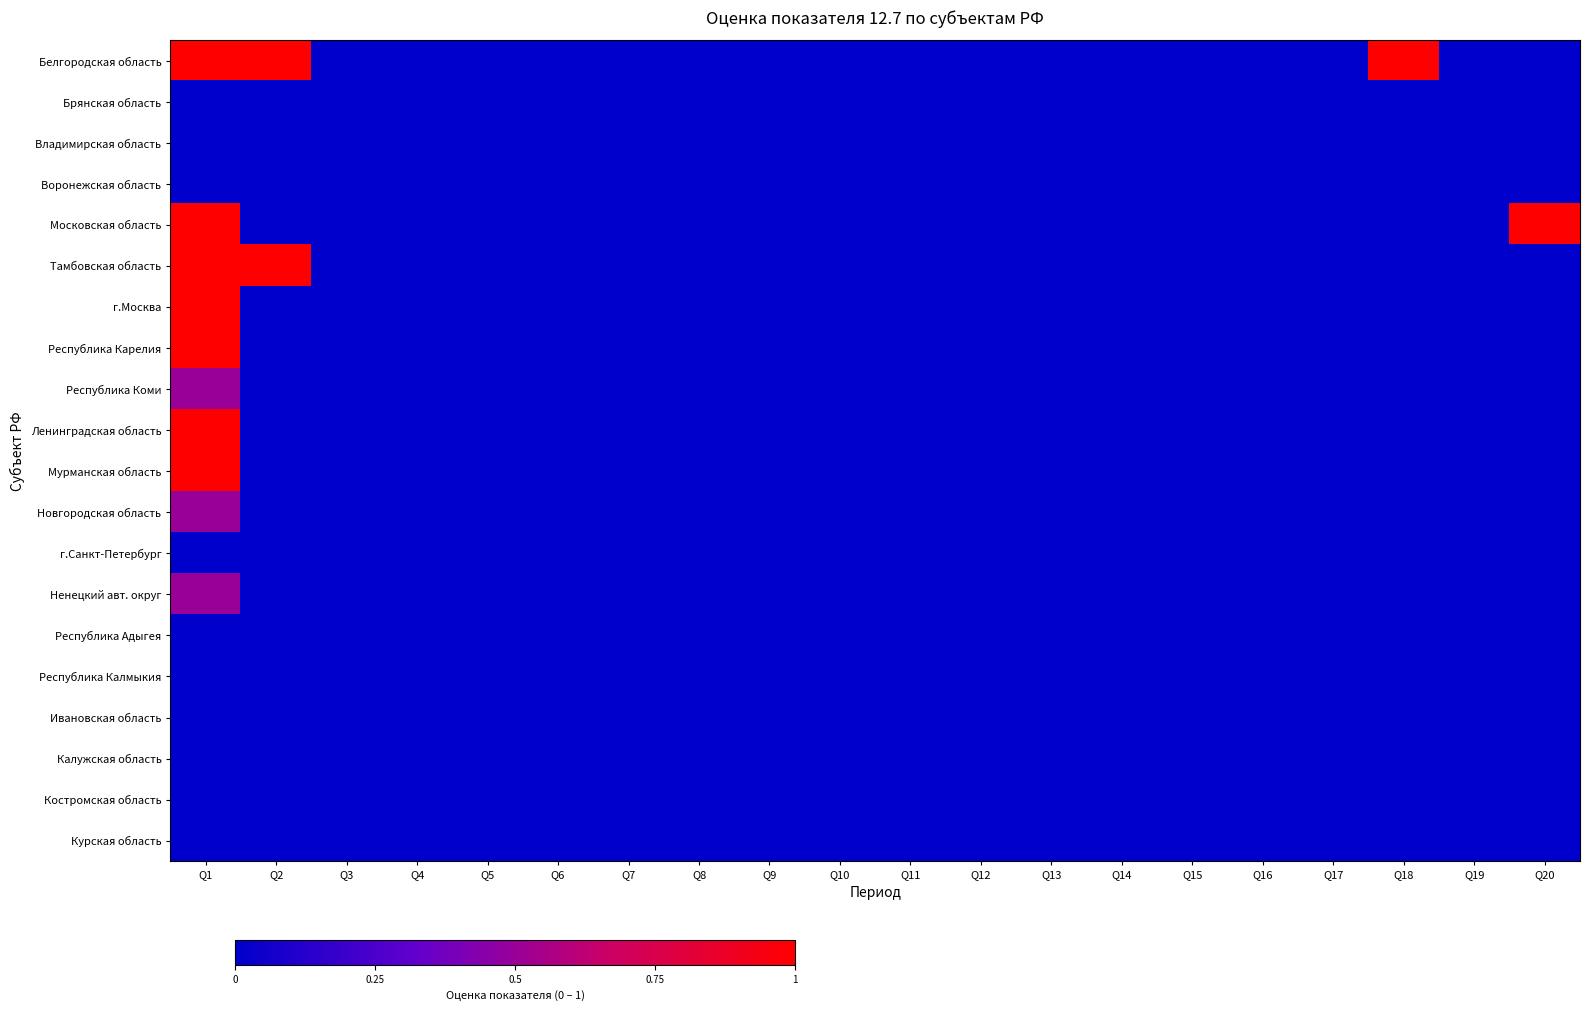

Reading left to right, transcribe all the data shown in this chart.

Белгородская область: Q1=1.0	Q2=1.0	Q3=0.0	Q4=0.0	Q5=0.0	Q6=0.0	Q7=0.0	Q8=0.0	Q9=0.0	Q10=0.0	Q11=0.0	Q12=0.0	Q13=0.0	Q14=0.0	Q15=0.0	Q16=0.0	Q17=0.0	Q18=1.0	Q19=0.0	Q20=0.0
Брянская область: Q1=0.0	Q2=0.0	Q3=0.0	Q4=0.0	Q5=0.0	Q6=0.0	Q7=0.0	Q8=0.0	Q9=0.0	Q10=0.0	Q11=0.0	Q12=0.0	Q13=0.0	Q14=0.0	Q15=0.0	Q16=0.0	Q17=0.0	Q18=0.0	Q19=0.0	Q20=0.0
Владимирская область: Q1=0.0	Q2=0.0	Q3=0.0	Q4=0.0	Q5=0.0	Q6=0.0	Q7=0.0	Q8=0.0	Q9=0.0	Q10=0.0	Q11=0.0	Q12=0.0	Q13=0.0	Q14=0.0	Q15=0.0	Q16=0.0	Q17=0.0	Q18=0.0	Q19=0.0	Q20=0.0
Воронежская область: Q1=0.0	Q2=0.0	Q3=0.0	Q4=0.0	Q5=0.0	Q6=0.0	Q7=0.0	Q8=0.0	Q9=0.0	Q10=0.0	Q11=0.0	Q12=0.0	Q13=0.0	Q14=0.0	Q15=0.0	Q16=0.0	Q17=0.0	Q18=0.0	Q19=0.0	Q20=0.0
Московская область: Q1=1.0	Q2=0.0	Q3=0.0	Q4=0.0	Q5=0.0	Q6=0.0	Q7=0.0	Q8=0.0	Q9=0.0	Q10=0.0	Q11=0.0	Q12=0.0	Q13=0.0	Q14=0.0	Q15=0.0	Q16=0.0	Q17=0.0	Q18=0.0	Q19=0.0	Q20=1.0
Тамбовская область: Q1=1.0	Q2=1.0	Q3=0.0	Q4=0.0	Q5=0.0	Q6=0.0	Q7=0.0	Q8=0.0	Q9=0.0	Q10=0.0	Q11=0.0	Q12=0.0	Q13=0.0	Q14=0.0	Q15=0.0	Q16=0.0	Q17=0.0	Q18=0.0	Q19=0.0	Q20=0.0
г.Москва: Q1=1.0	Q2=0.0	Q3=0.0	Q4=0.0	Q5=0.0	Q6=0.0	Q7=0.0	Q8=0.0	Q9=0.0	Q10=0.0	Q11=0.0	Q12=0.0	Q13=0.0	Q14=0.0	Q15=0.0	Q16=0.0	Q17=0.0	Q18=0.0	Q19=0.0	Q20=0.0
Республика Карелия: Q1=1.0	Q2=0.0	Q3=0.0	Q4=0.0	Q5=0.0	Q6=0.0	Q7=0.0	Q8=0.0	Q9=0.0	Q10=0.0	Q11=0.0	Q12=0.0	Q13=0.0	Q14=0.0	Q15=0.0	Q16=0.0	Q17=0.0	Q18=0.0	Q19=0.0	Q20=0.0
Республика Коми: Q1=0.5	Q2=0.0	Q3=0.0	Q4=0.0	Q5=0.0	Q6=0.0	Q7=0.0	Q8=0.0	Q9=0.0	Q10=0.0	Q11=0.0	Q12=0.0	Q13=0.0	Q14=0.0	Q15=0.0	Q16=0.0	Q17=0.0	Q18=0.0	Q19=0.0	Q20=0.0
Ленинградская область: Q1=1.0	Q2=0.0	Q3=0.0	Q4=0.0	Q5=0.0	Q6=0.0	Q7=0.0	Q8=0.0	Q9=0.0	Q10=0.0	Q11=0.0	Q12=0.0	Q13=0.0	Q14=0.0	Q15=0.0	Q16=0.0	Q17=0.0	Q18=0.0	Q19=0.0	Q20=0.0
Мурманская область: Q1=1.0	Q2=0.0	Q3=0.0	Q4=0.0	Q5=0.0	Q6=0.0	Q7=0.0	Q8=0.0	Q9=0.0	Q10=0.0	Q11=0.0	Q12=0.0	Q13=0.0	Q14=0.0	Q15=0.0	Q16=0.0	Q17=0.0	Q18=0.0	Q19=0.0	Q20=0.0
Новгородская область: Q1=0.5	Q2=0.0	Q3=0.0	Q4=0.0	Q5=0.0	Q6=0.0	Q7=0.0	Q8=0.0	Q9=0.0	Q10=0.0	Q11=0.0	Q12=0.0	Q13=0.0	Q14=0.0	Q15=0.0	Q16=0.0	Q17=0.0	Q18=0.0	Q19=0.0	Q20=0.0
г.Санкт-Петербург: Q1=0.0	Q2=0.0	Q3=0.0	Q4=0.0	Q5=0.0	Q6=0.0	Q7=0.0	Q8=0.0	Q9=0.0	Q10=0.0	Q11=0.0	Q12=0.0	Q13=0.0	Q14=0.0	Q15=0.0	Q16=0.0	Q17=0.0	Q18=0.0	Q19=0.0	Q20=0.0
Ненецкий авт. округ: Q1=0.5	Q2=0.0	Q3=0.0	Q4=0.0	Q5=0.0	Q6=0.0	Q7=0.0	Q8=0.0	Q9=0.0	Q10=0.0	Q11=0.0	Q12=0.0	Q13=0.0	Q14=0.0	Q15=0.0	Q16=0.0	Q17=0.0	Q18=0.0	Q19=0.0	Q20=0.0
Республика Адыгея: Q1=0.0	Q2=0.0	Q3=0.0	Q4=0.0	Q5=0.0	Q6=0.0	Q7=0.0	Q8=0.0	Q9=0.0	Q10=0.0	Q11=0.0	Q12=0.0	Q13=0.0	Q14=0.0	Q15=0.0	Q16=0.0	Q17=0.0	Q18=0.0	Q19=0.0	Q20=0.0
Республика Калмыкия: Q1=0.0	Q2=0.0	Q3=0.0	Q4=0.0	Q5=0.0	Q6=0.0	Q7=0.0	Q8=0.0	Q9=0.0	Q10=0.0	Q11=0.0	Q12=0.0	Q13=0.0	Q14=0.0	Q15=0.0	Q16=0.0	Q17=0.0	Q18=0.0	Q19=0.0	Q20=0.0
Ивановская область: Q1=0.0	Q2=0.0	Q3=0.0	Q4=0.0	Q5=0.0	Q6=0.0	Q7=0.0	Q8=0.0	Q9=0.0	Q10=0.0	Q11=0.0	Q12=0.0	Q13=0.0	Q14=0.0	Q15=0.0	Q16=0.0	Q17=0.0	Q18=0.0	Q19=0.0	Q20=0.0
Калужская область: Q1=0.0	Q2=0.0	Q3=0.0	Q4=0.0	Q5=0.0	Q6=0.0	Q7=0.0	Q8=0.0	Q9=0.0	Q10=0.0	Q11=0.0	Q12=0.0	Q13=0.0	Q14=0.0	Q15=0.0	Q16=0.0	Q17=0.0	Q18=0.0	Q19=0.0	Q20=0.0
Костромская область: Q1=0.0	Q2=0.0	Q3=0.0	Q4=0.0	Q5=0.0	Q6=0.0	Q7=0.0	Q8=0.0	Q9=0.0	Q10=0.0	Q11=0.0	Q12=0.0	Q13=0.0	Q14=0.0	Q15=0.0	Q16=0.0	Q17=0.0	Q18=0.0	Q19=0.0	Q20=0.0
Курская область: Q1=0.0	Q2=0.0	Q3=0.0	Q4=0.0	Q5=0.0	Q6=0.0	Q7=0.0	Q8=0.0	Q9=0.0	Q10=0.0	Q11=0.0	Q12=0.0	Q13=0.0	Q14=0.0	Q15=0.0	Q16=0.0	Q17=0.0	Q18=0.0	Q19=0.0	Q20=0.0